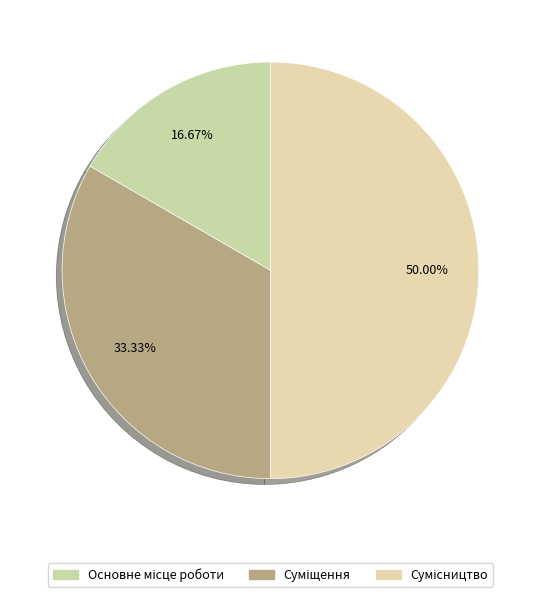

Rank the categories by value from lowest to highest.

Основне місце роботи, Суміщення, Сумісництво